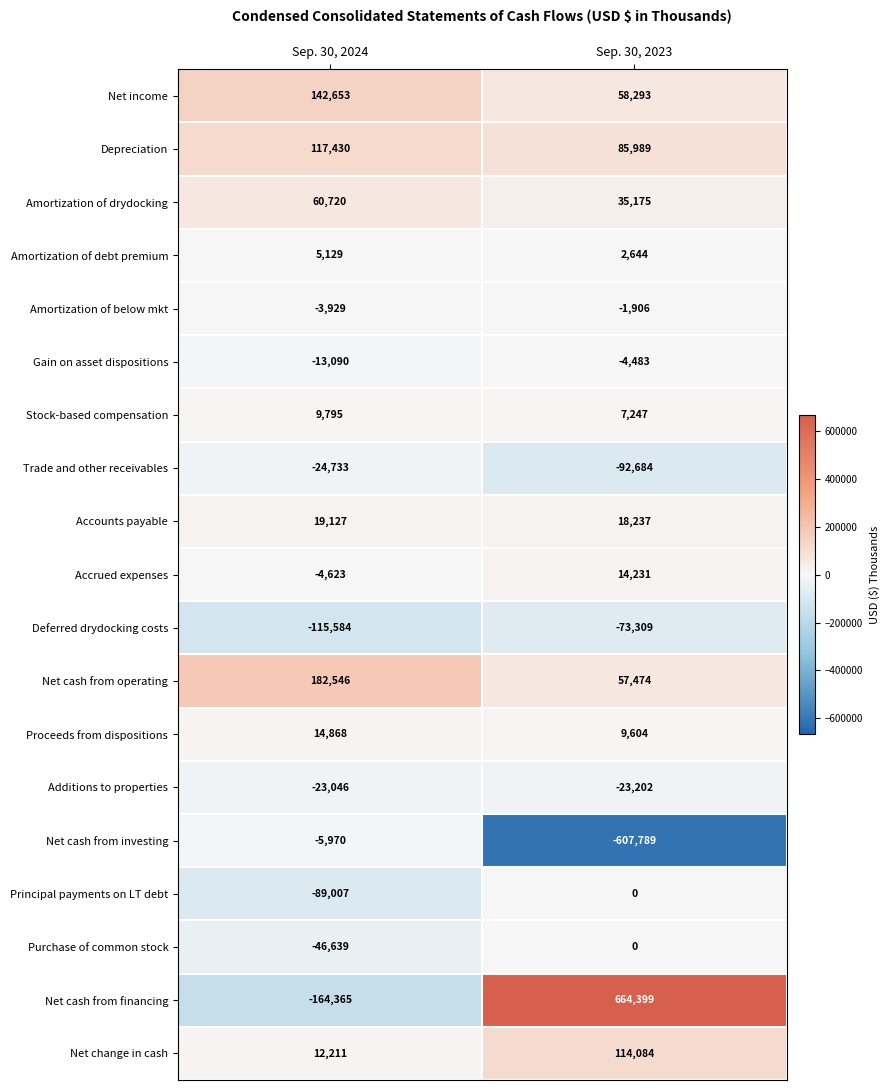

At how many categories does at least one series exceed 649120?

1